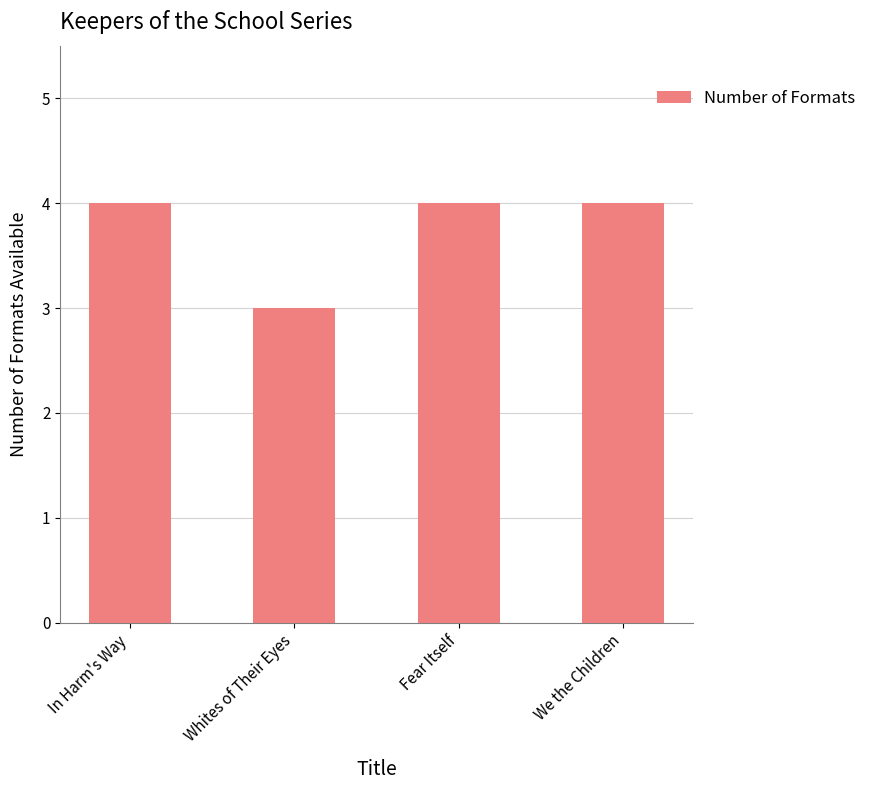

True or false: the data shows 6 at Fear Itself.

False